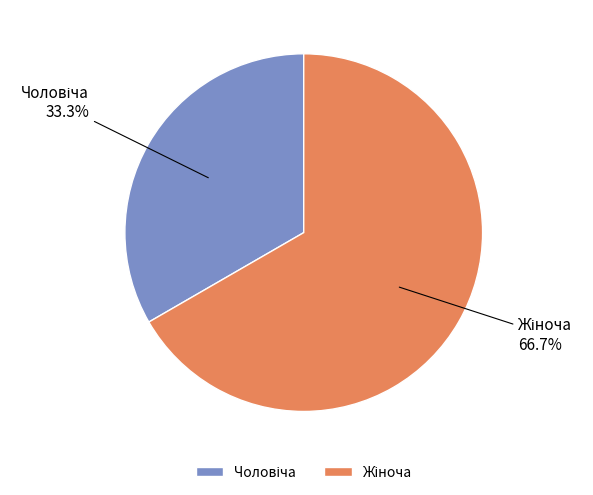

Does any single category account for the majority?

Yes